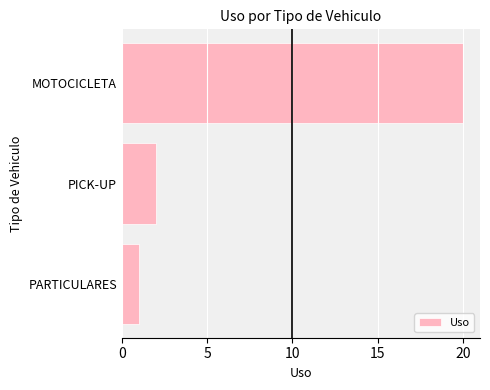

How many distinct data groups are displayed?

1